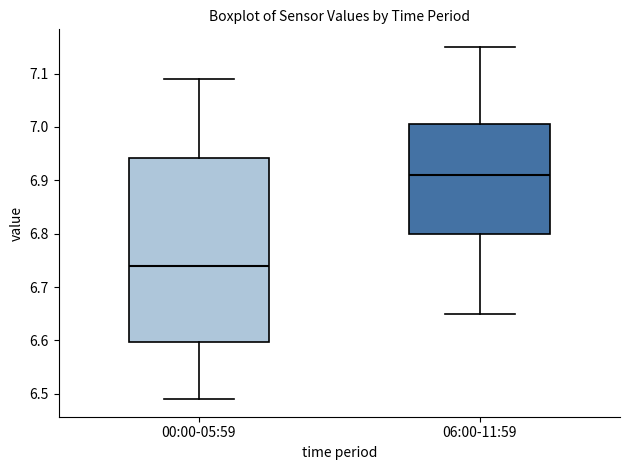

Which box is the tallest, from its lower edge to its upper edge?

00:00-05:59